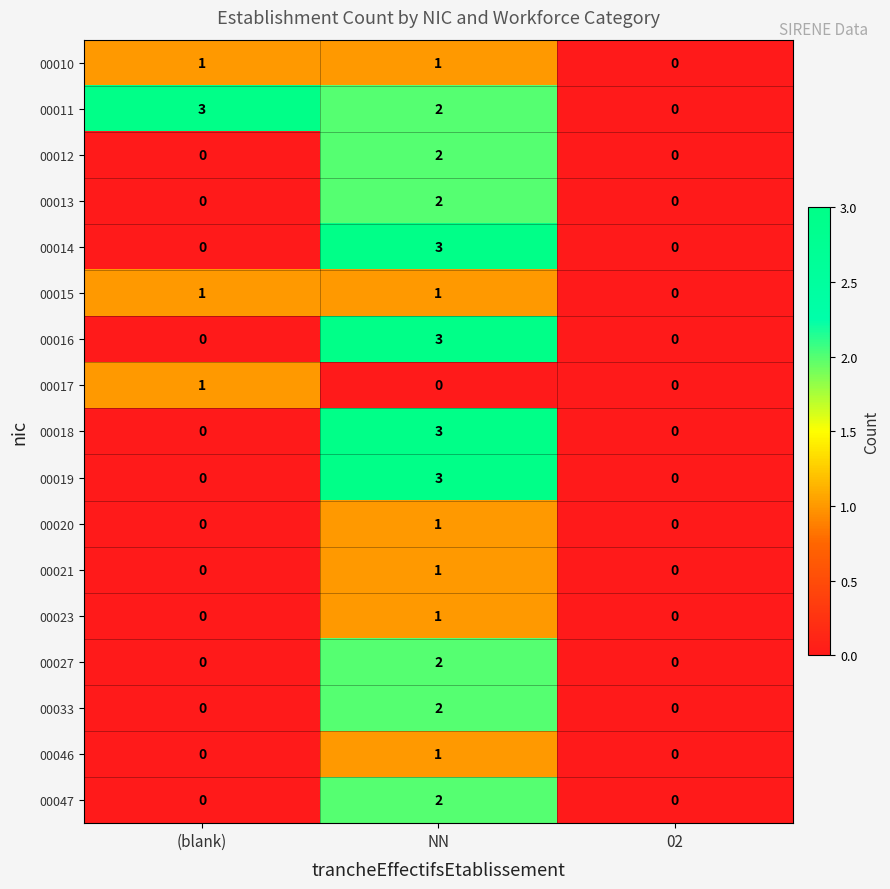

Which series changed the most between (blank) and 02?

00011